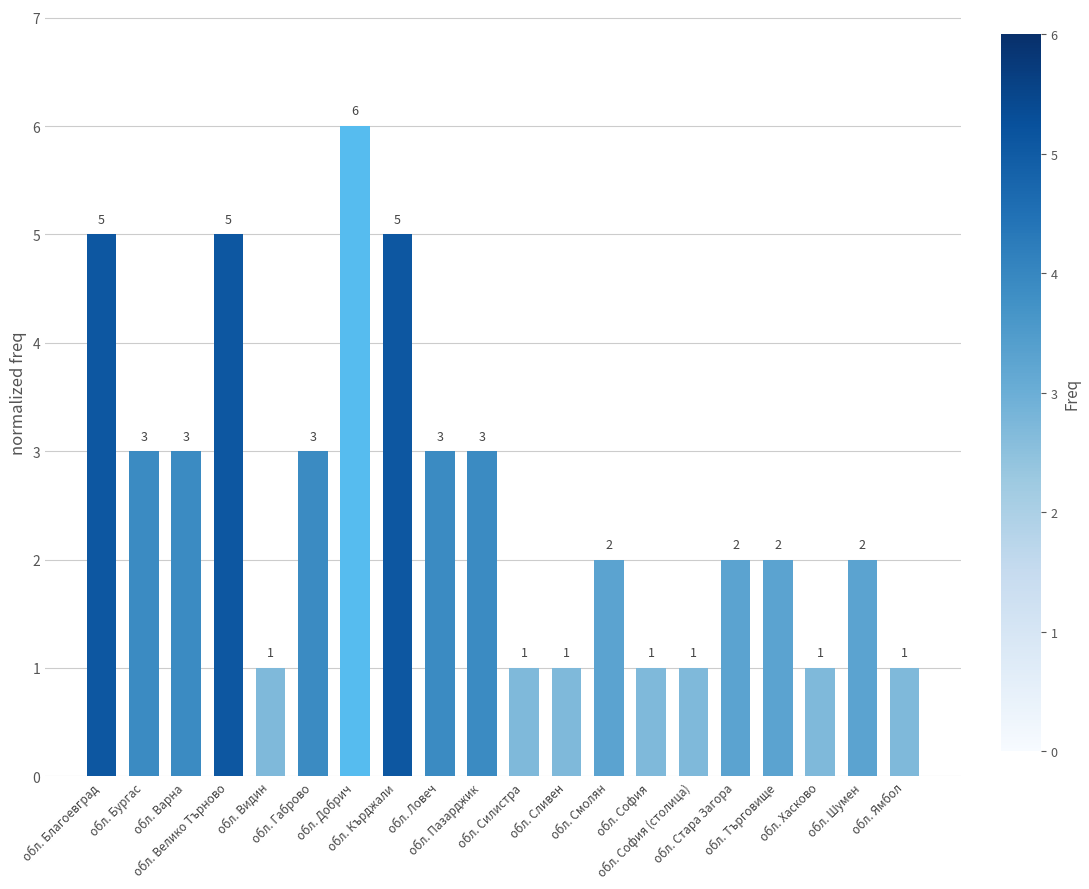

What is the ratio of the value at обл. Ловеч to the value at обл. Пазарджик?

1.0